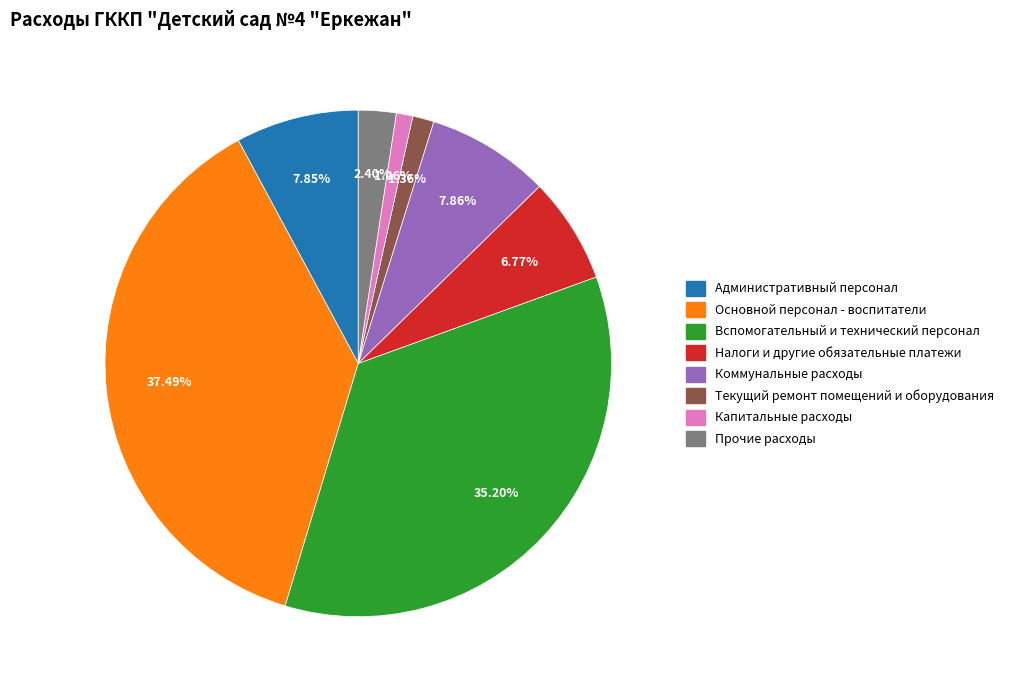

To the nearest percent, what portion does Основной персонал - воспитатели represent?

37%